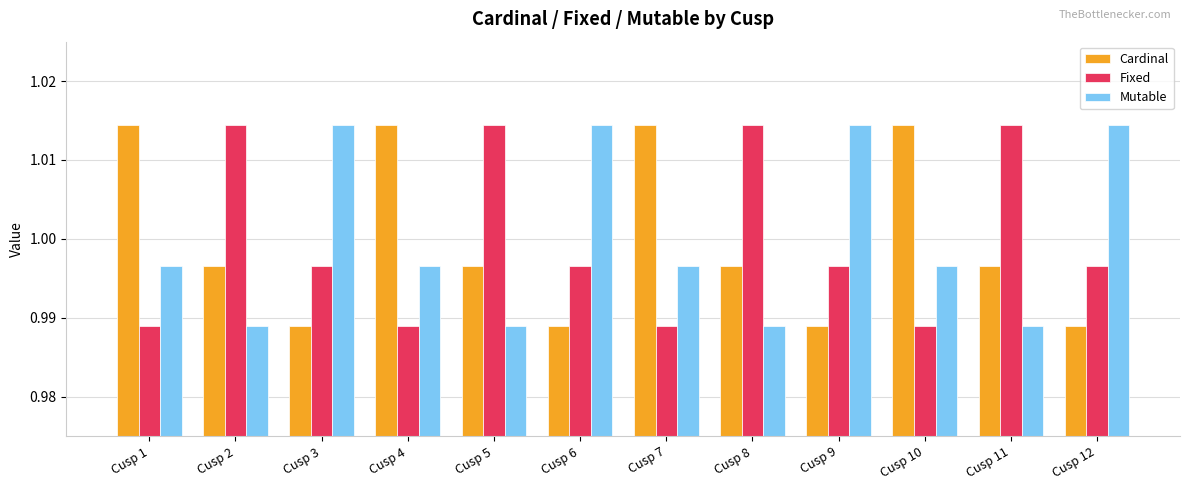

The Cardinal series shows 0.5 at Cusp 5. True or false?

False